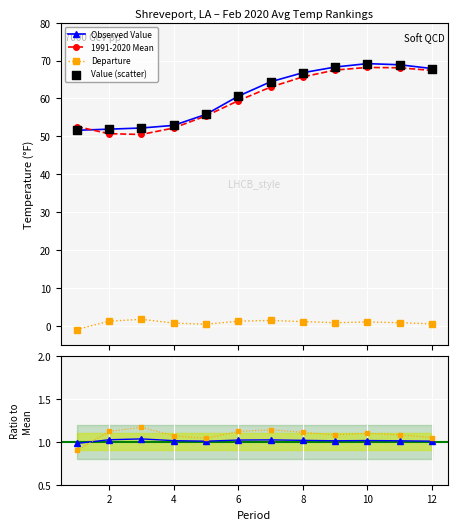

Which series contains the highest Y value?

Observed Value